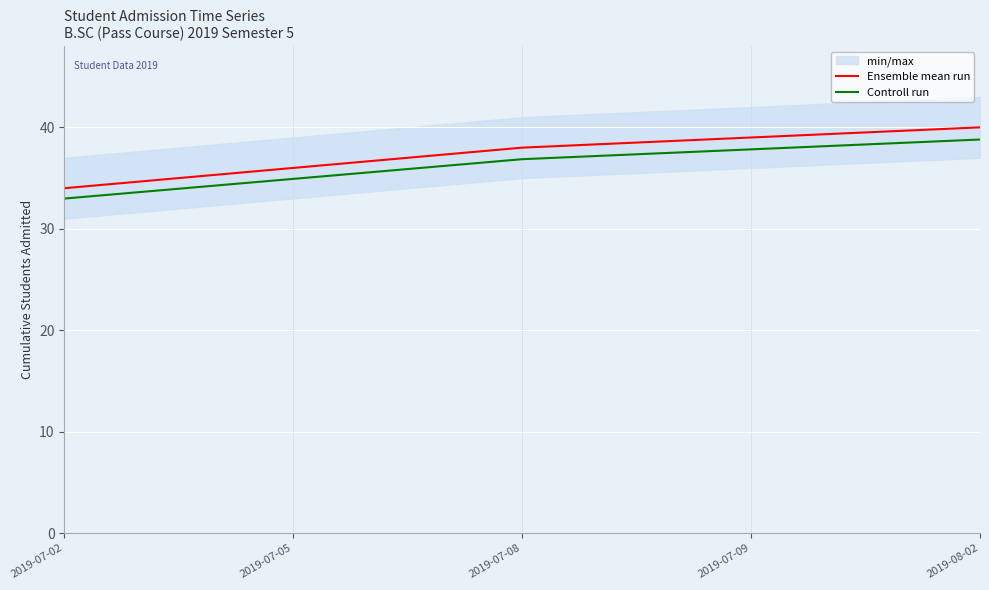

Reading left to right, what are all the values shown in this chart?

Ensemble mean run: 34.0	36.0	38.0	39.0	40.0
Controll run: 33.0	34.9	36.9	37.8	38.8